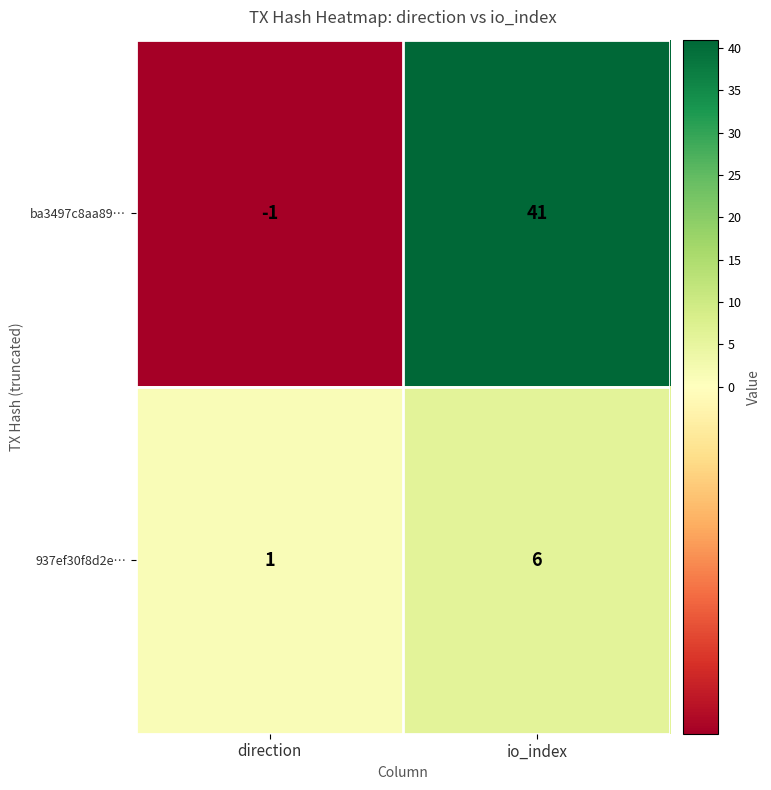

Which series has the largest range (max minus min)?

ba3497c8aa89…